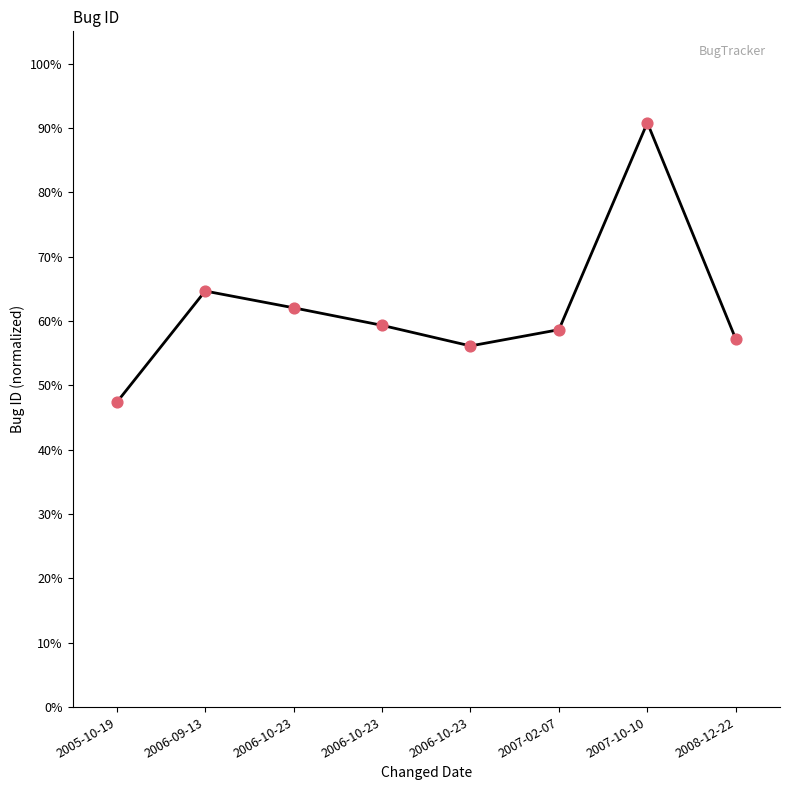

What is the change in value from 2006-10-23 to 2006-10-23?

-2.7